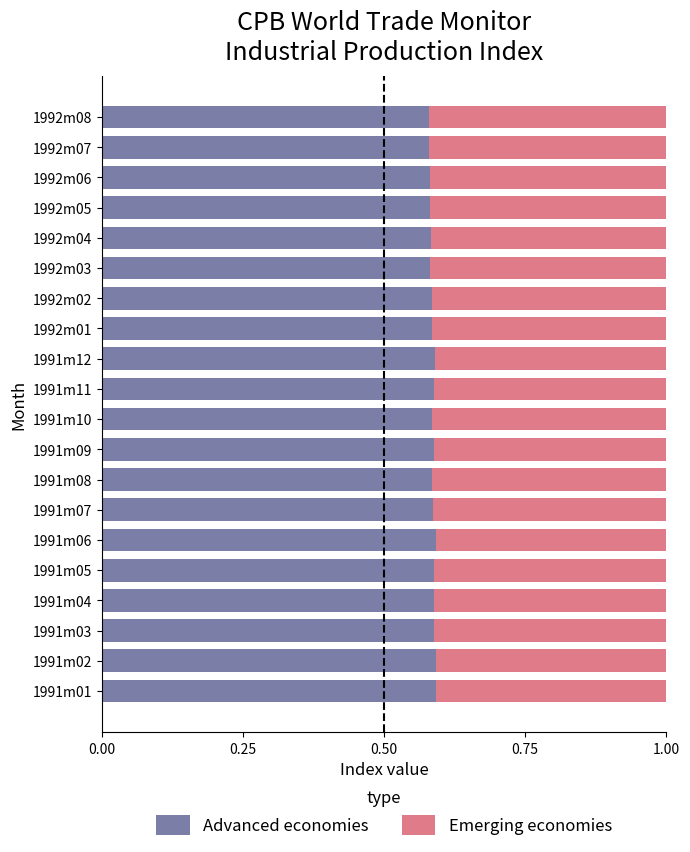

How many Advanced economies values are between 0 and 1?

20